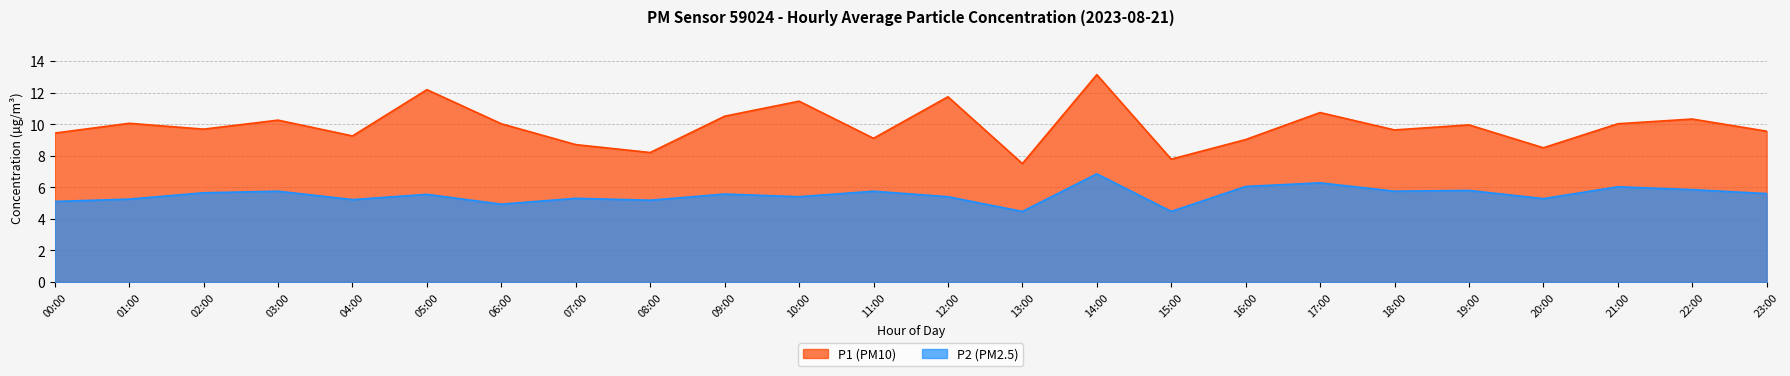

Where does the P2 series first go above 5?

00:00